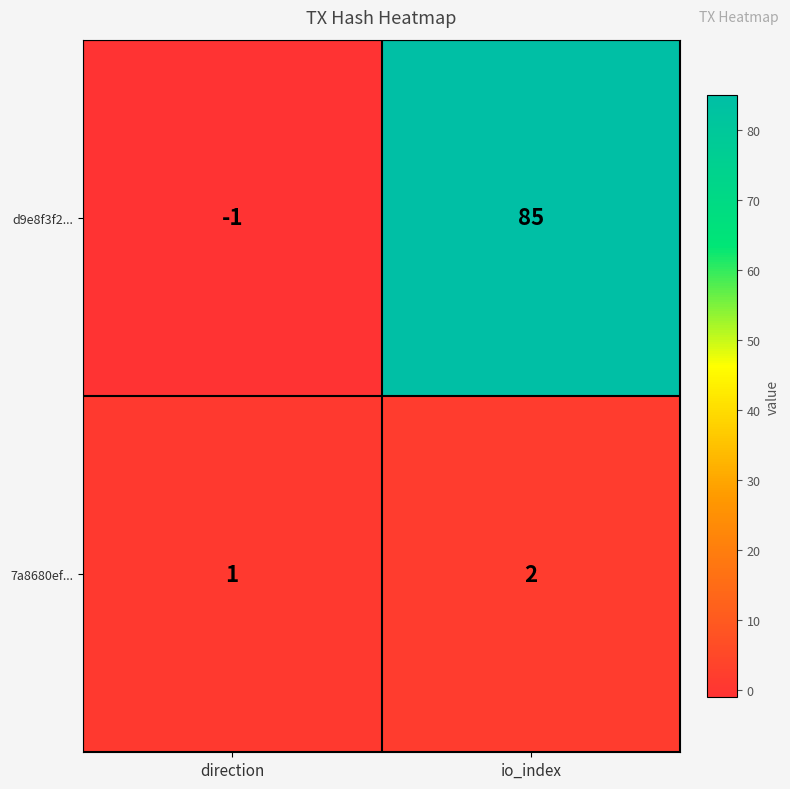

List the series in order of their peak value, highest first.

d9e8f3f2..., 7a8680ef...